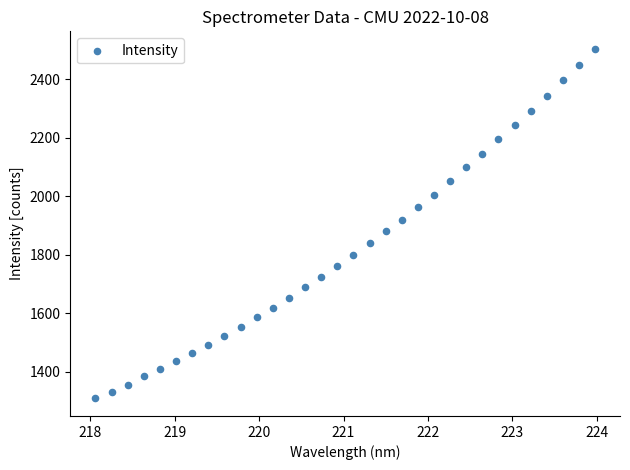

What is the range of X values (max minus min)?

5.9